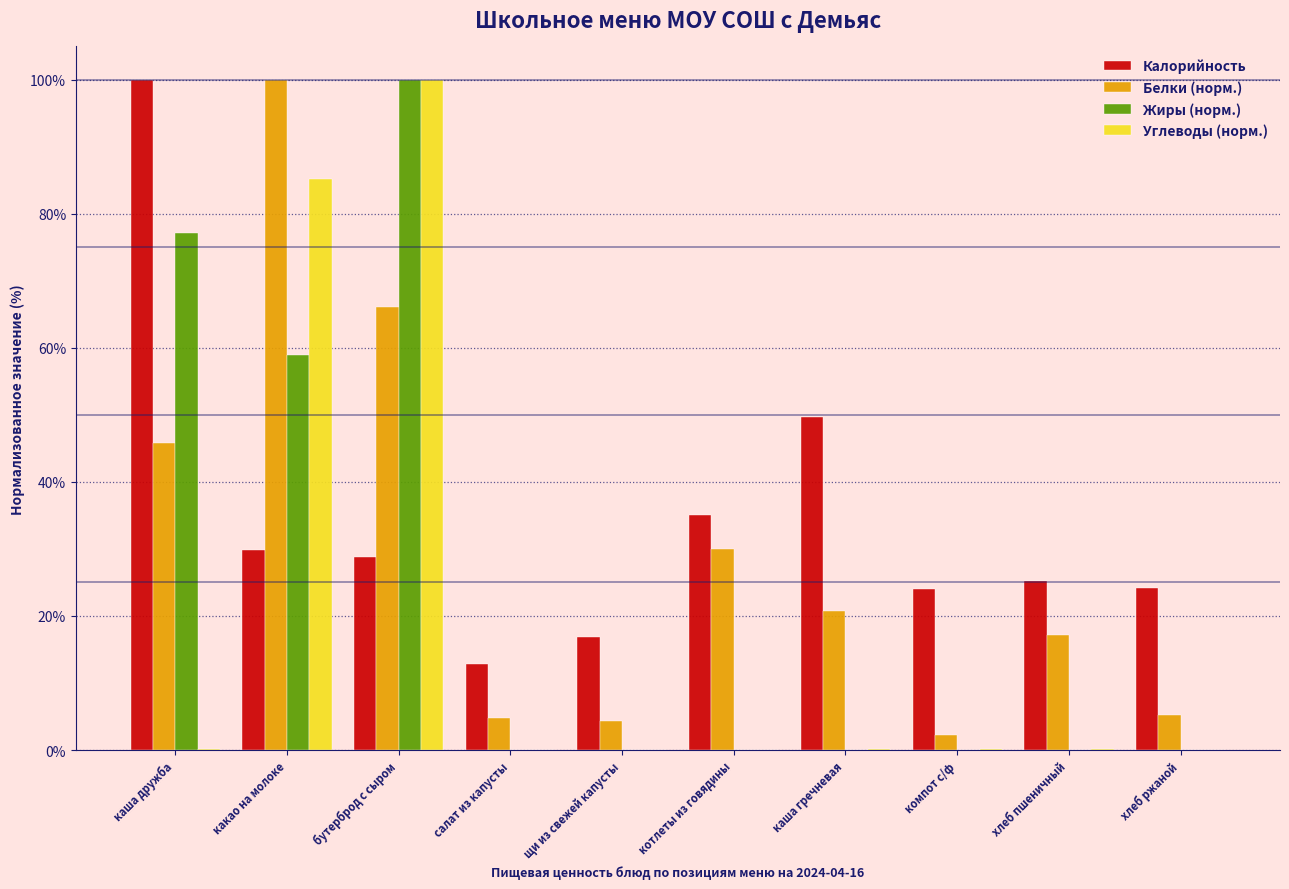

At which label is Белки (норм.) closest to 51?

каша дружба